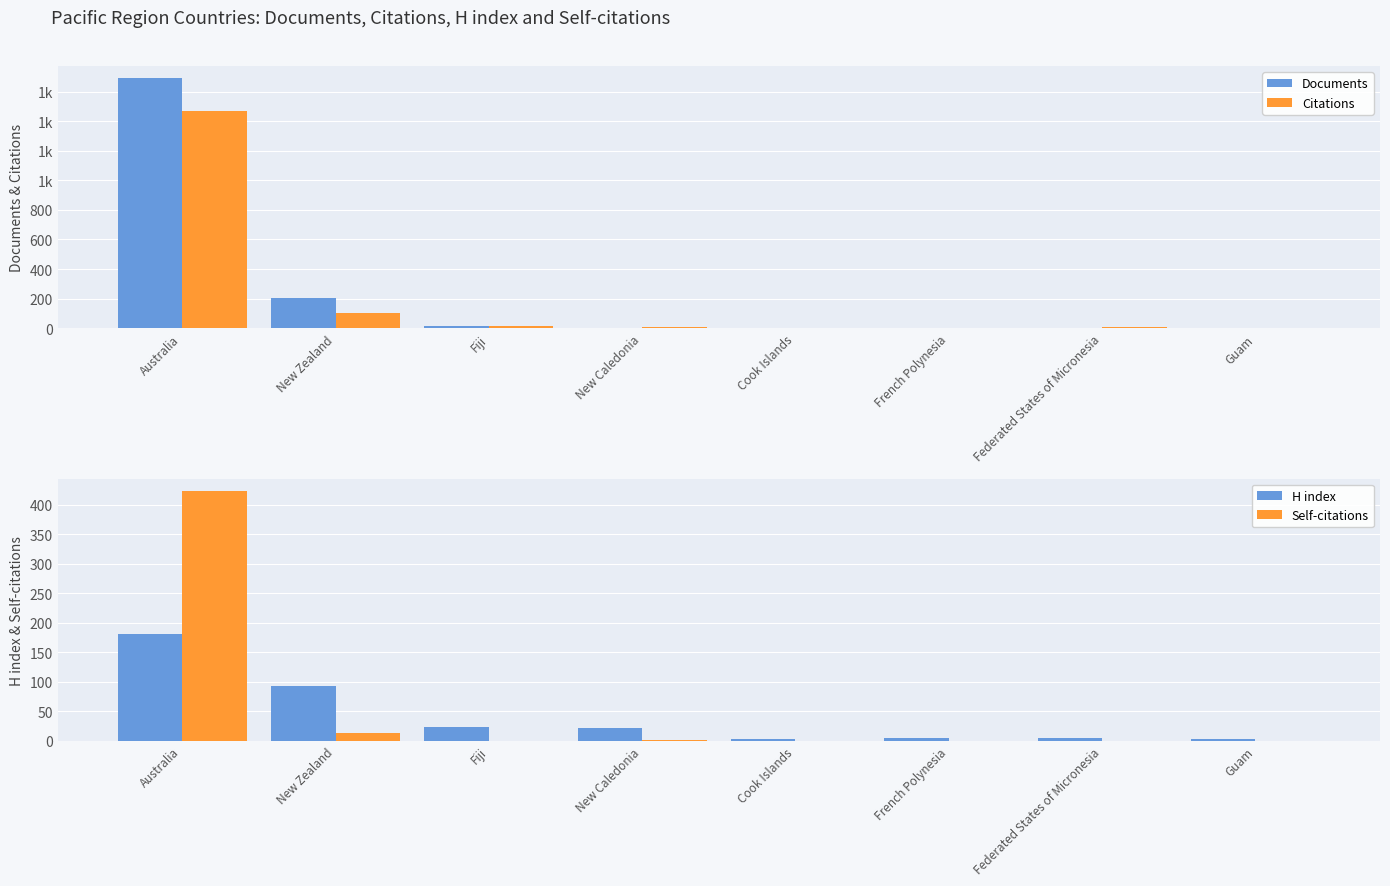

At which category is the sum across all series the highest?

Australia